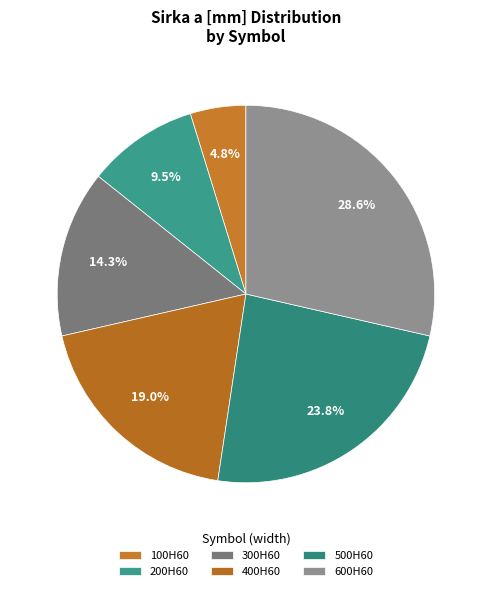

Rank the categories by value from highest to lowest.

600H60, 500H60, 400H60, 300H60, 200H60, 100H60